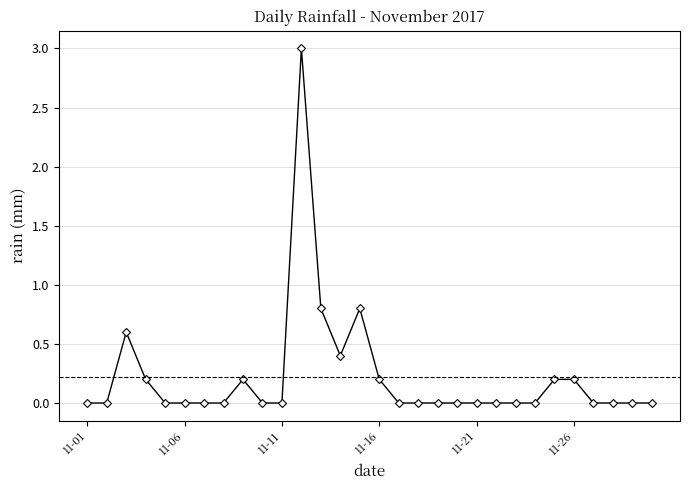

What is the average value?

0.2